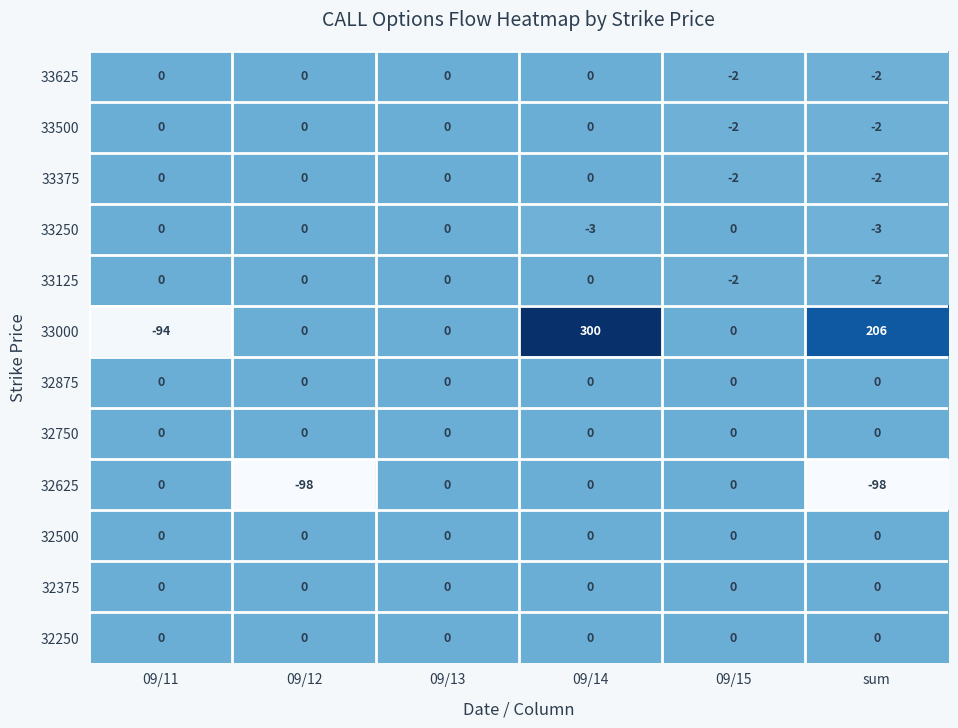

At which category is the sum across all series the highest?

09/14